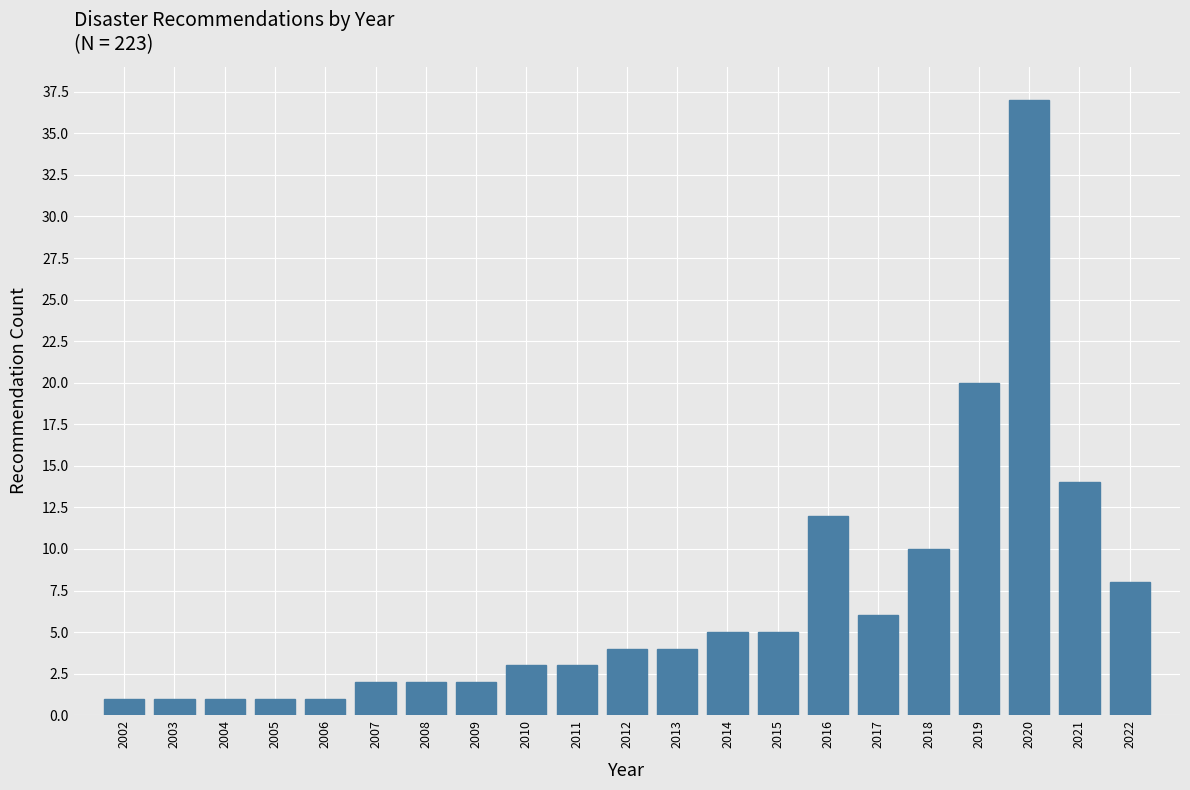

Reading right to left, extract all data points from this chart.

2022=8	2021=14	2020=37	2019=20	2018=10	2017=6	2016=12	2015=5	2014=5	2013=4	2012=4	2011=3	2010=3	2009=2	2008=2	2007=2	2006=1	2005=1	2004=1	2003=1	2002=1